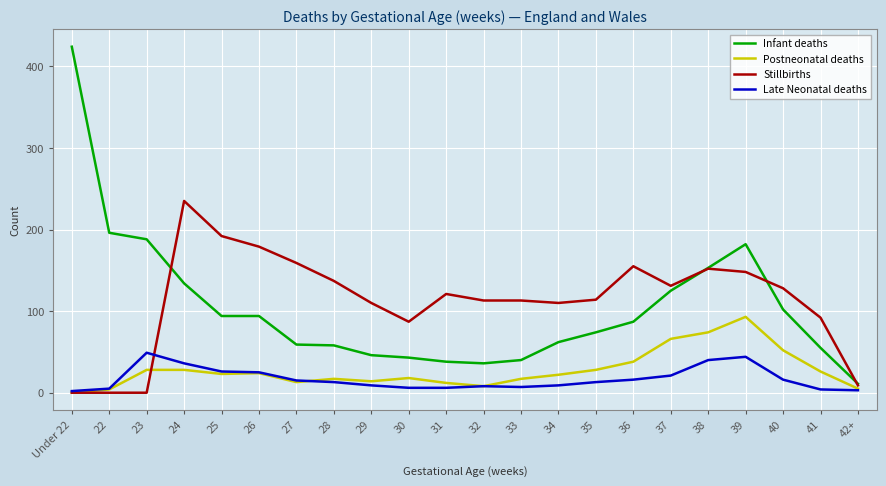

The value of Postneonatal deaths at 35 is 43. True or false?

False